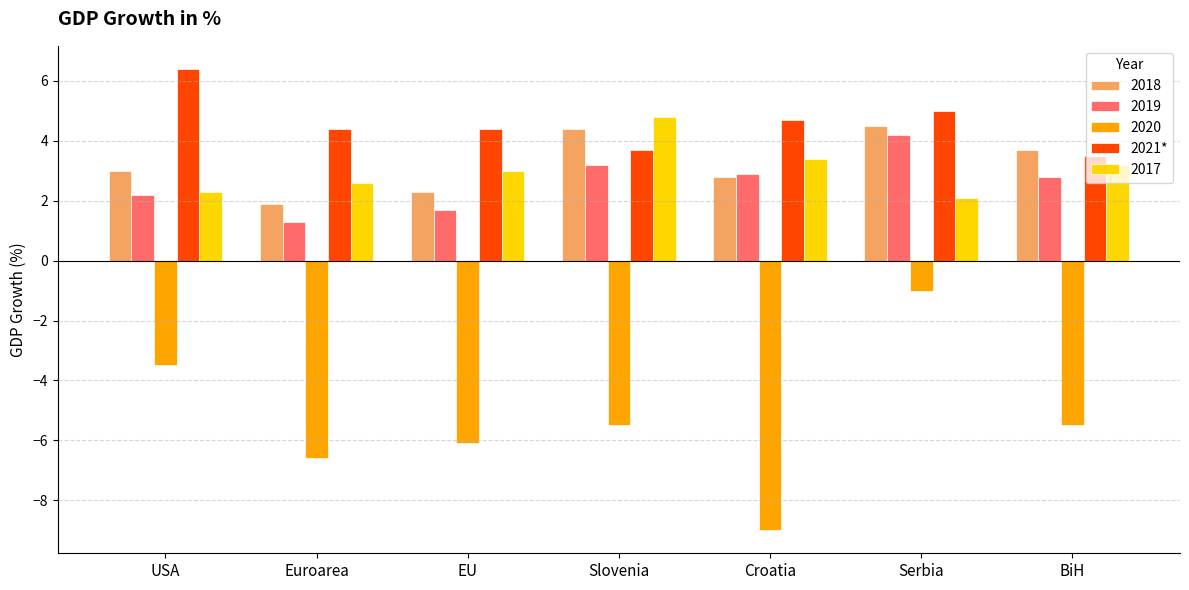

What is the average value of the 2017 series?

3.1